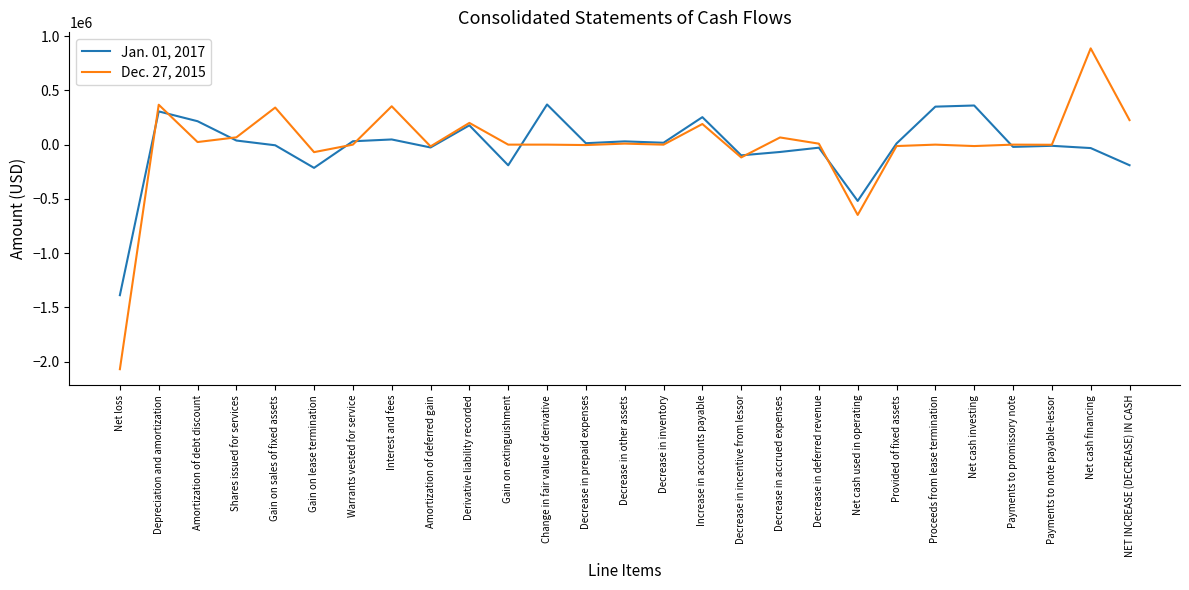

The Jan. 01, 2017 series shows -189671 at NET INCREASE (DECREASE) IN CASH. True or false?

True